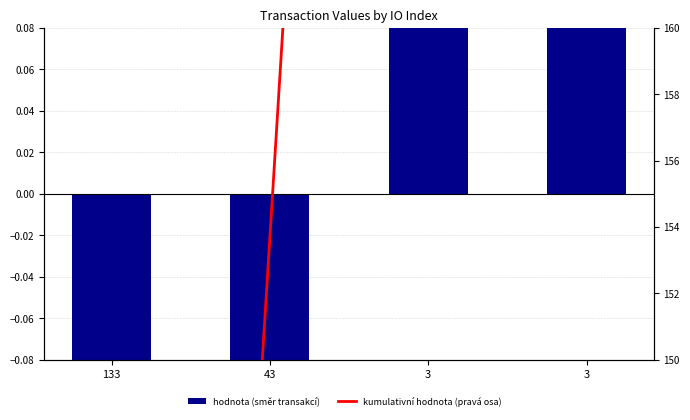

How many values in value (signed by direction) are below zero?

2